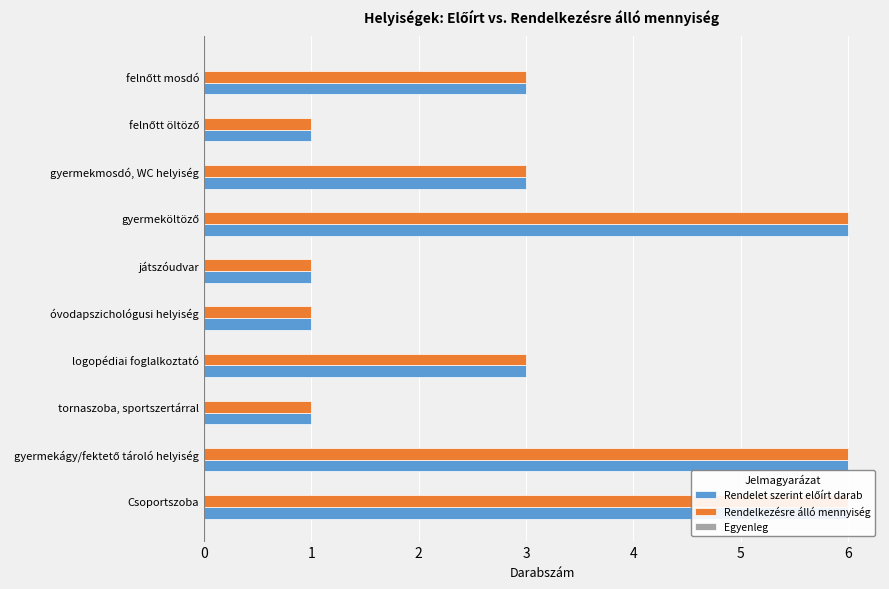

Which series has the widest spread of values?

Rendelet szerint előírt darab